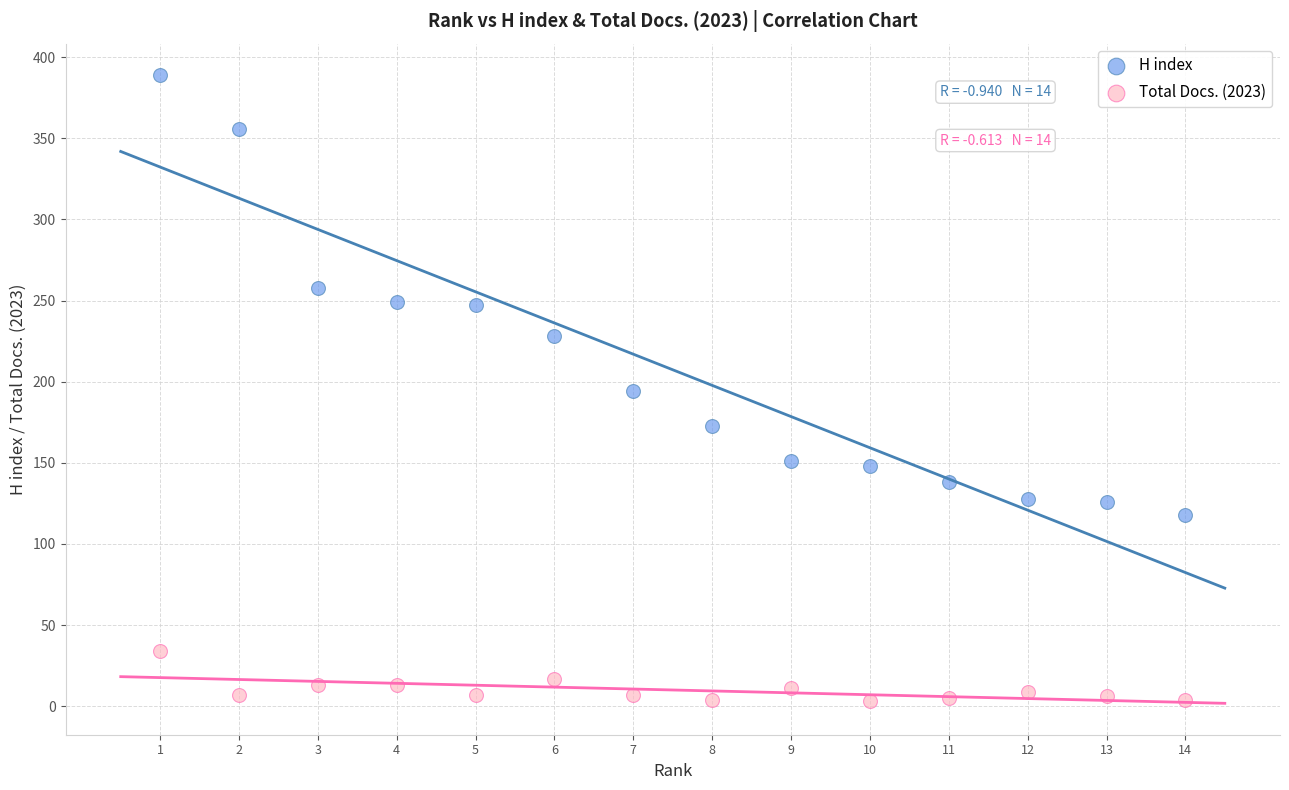

Across all data points, what is the range of X values (max minus min)?

13